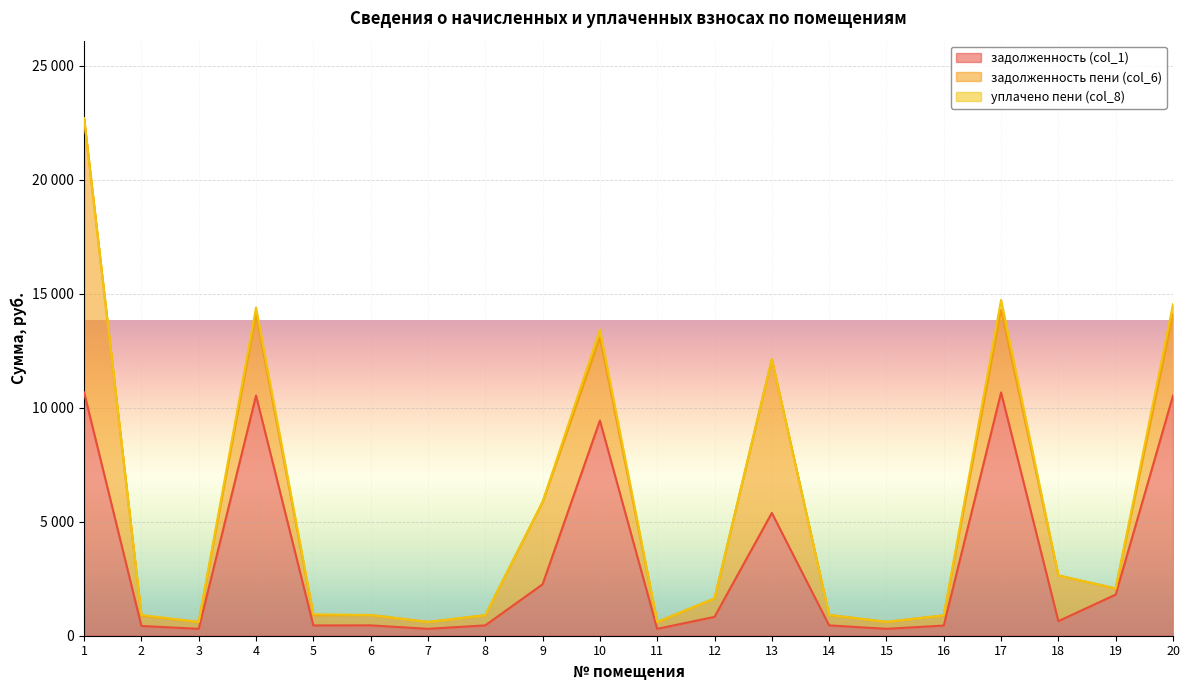

What is the value of the задолженность (col_1) point at the 17th from the left?

10669.0